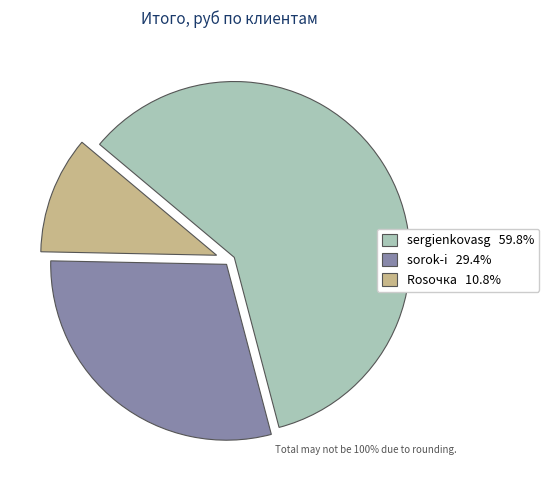

Which slice is the largest?

sergienkovasg